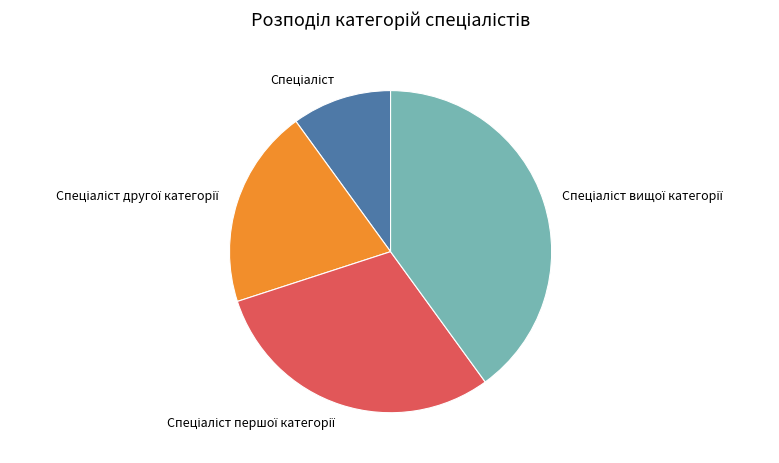

Is there any slice that represents more than half of the pie?

No